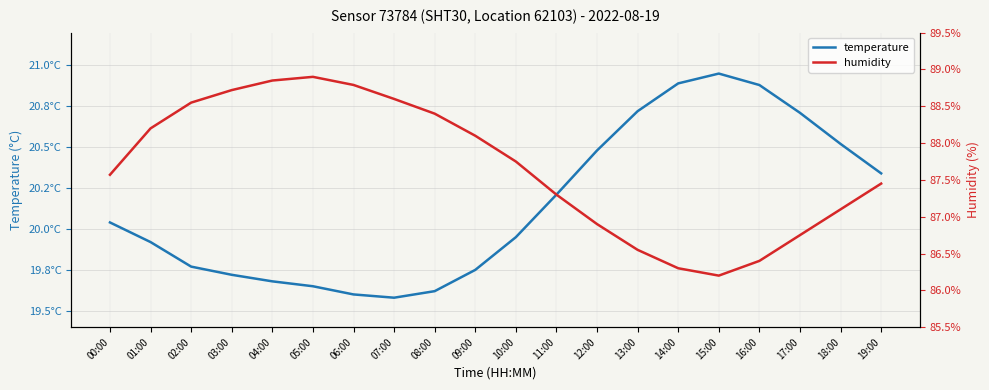

Reading left to right, extract all data points from this chart.

temperature: 00:00=20.0	01:00=19.9	02:00=19.8	03:00=19.7	04:00=19.7	05:00=19.6	06:00=19.6	07:00=19.6	08:00=19.6	09:00=19.8	10:00=19.9	11:00=20.2	12:00=20.5	13:00=20.7	14:00=20.9	15:00=20.9	16:00=20.9	17:00=20.7	18:00=20.5	19:00=20.3
humidity: 00:00=87.6	01:00=88.2	02:00=88.5	03:00=88.7	04:00=88.8	05:00=88.9	06:00=88.8	07:00=88.6	08:00=88.4	09:00=88.1	10:00=87.8	11:00=87.3	12:00=86.9	13:00=86.5	14:00=86.3	15:00=86.2	16:00=86.4	17:00=86.8	18:00=87.1	19:00=87.5